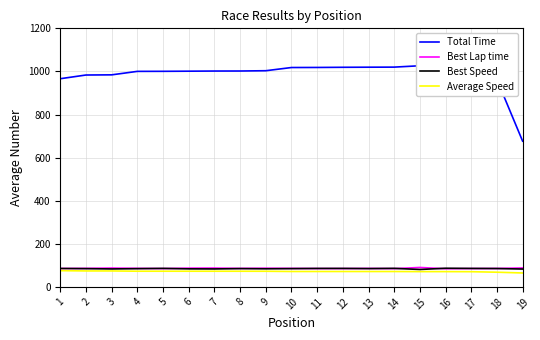

What are all the series names shown in the legend?

Total Time, Best Lap time, Best Speed, Average Speed